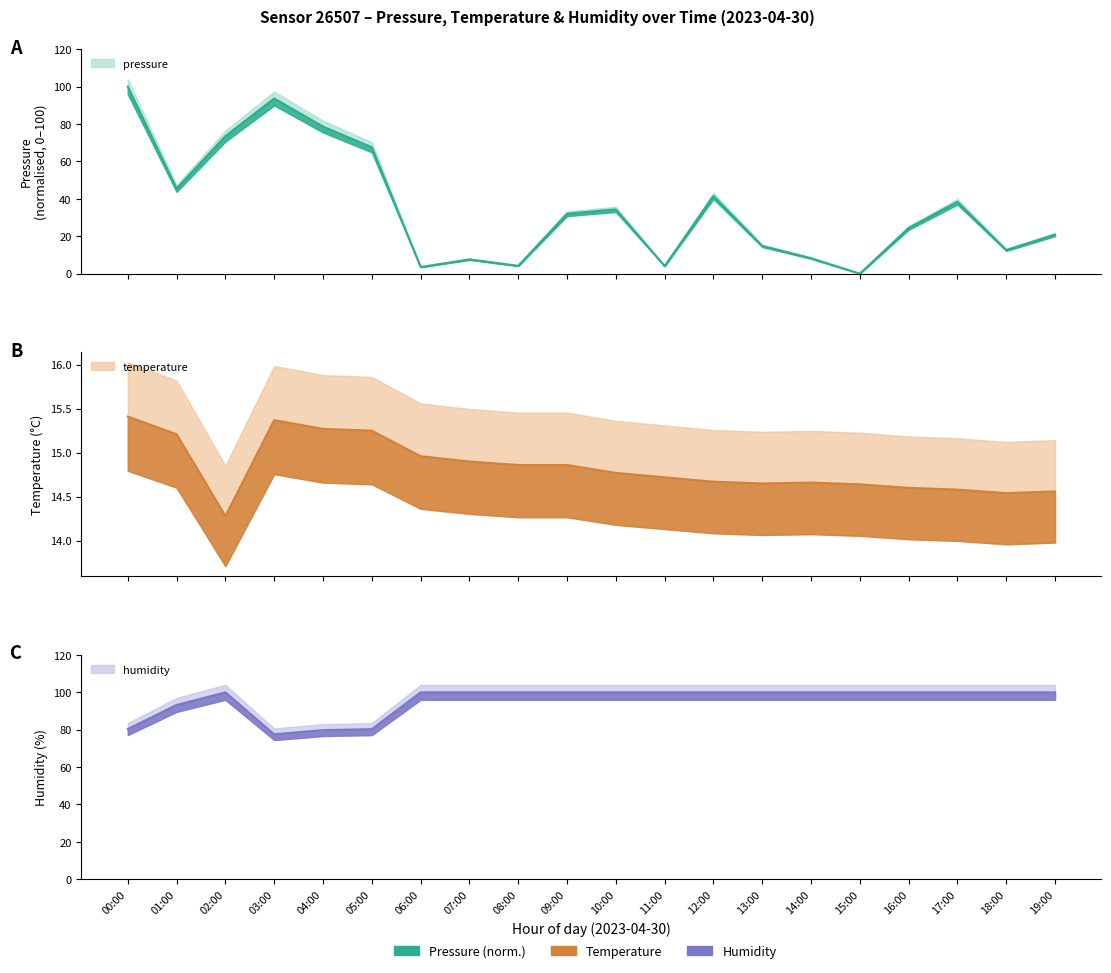

What is the highest value of the temperature series?

15.4